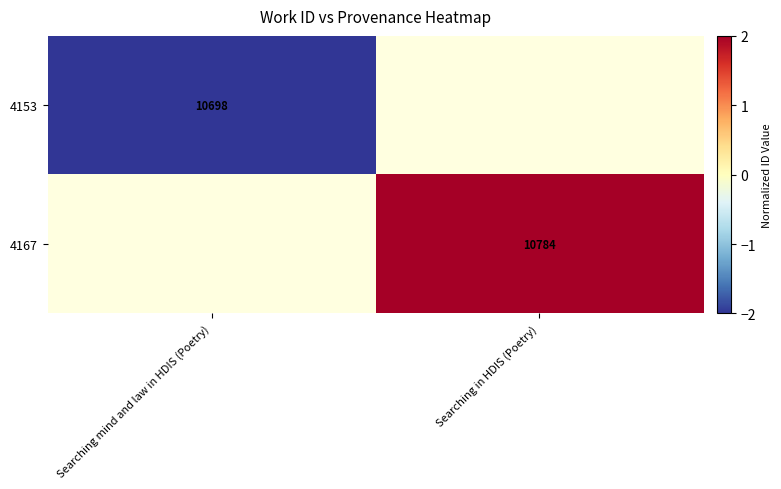

The value of 4153 at Searching mind and law in HDIS (Poetry) is 2845. True or false?

False